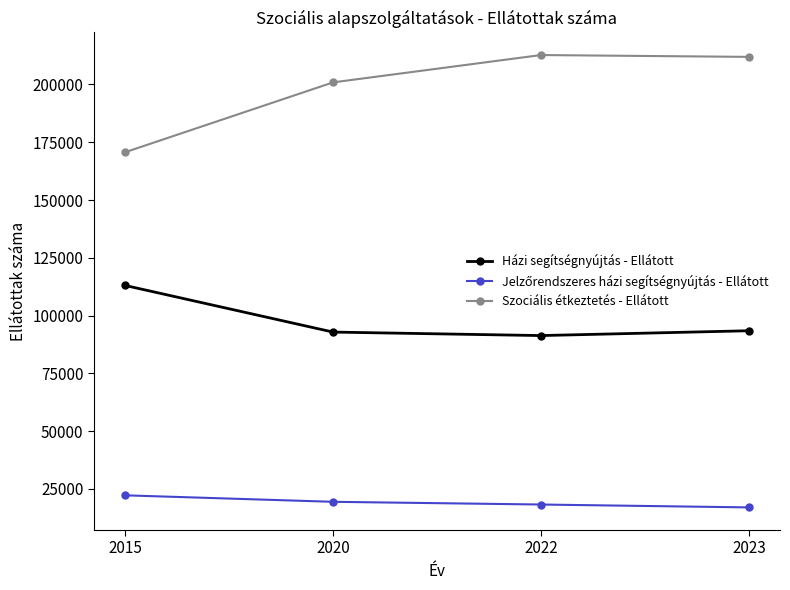

What is the sum of the Házi segítségnyújtás - Ellátott values at 2022 and 2020?

184183